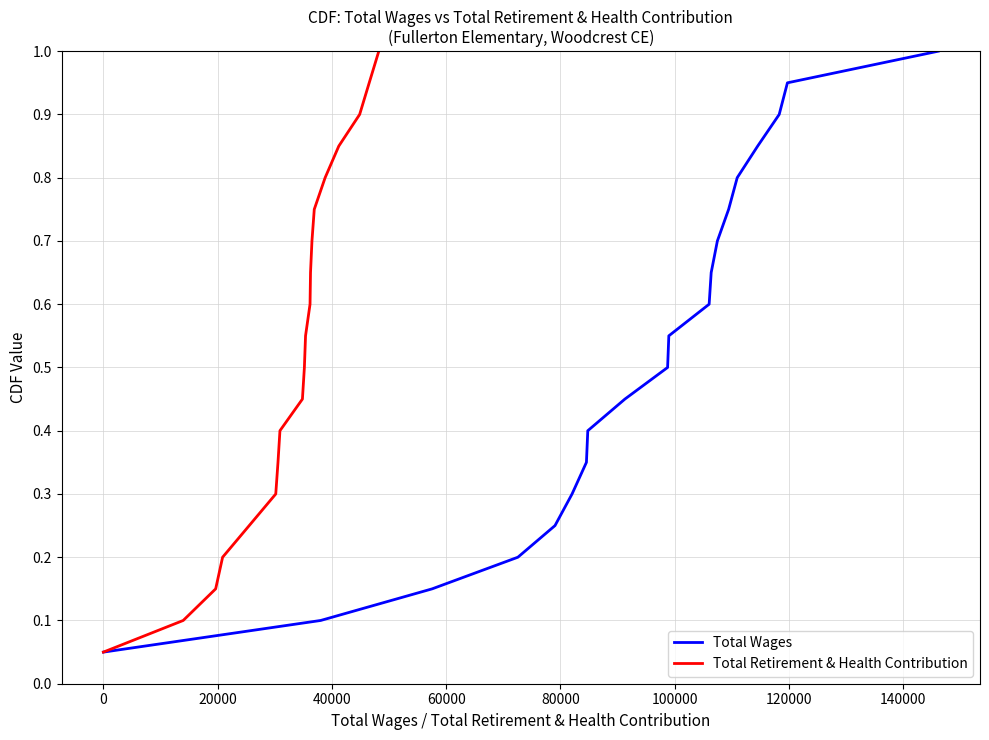

How many distinct data groups are displayed?

2